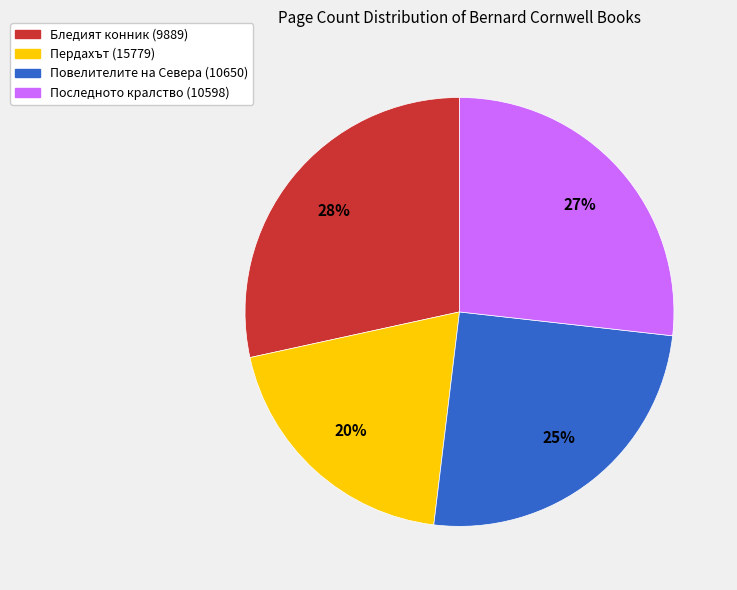

Which slice is the largest?

Бледият конник (9889)